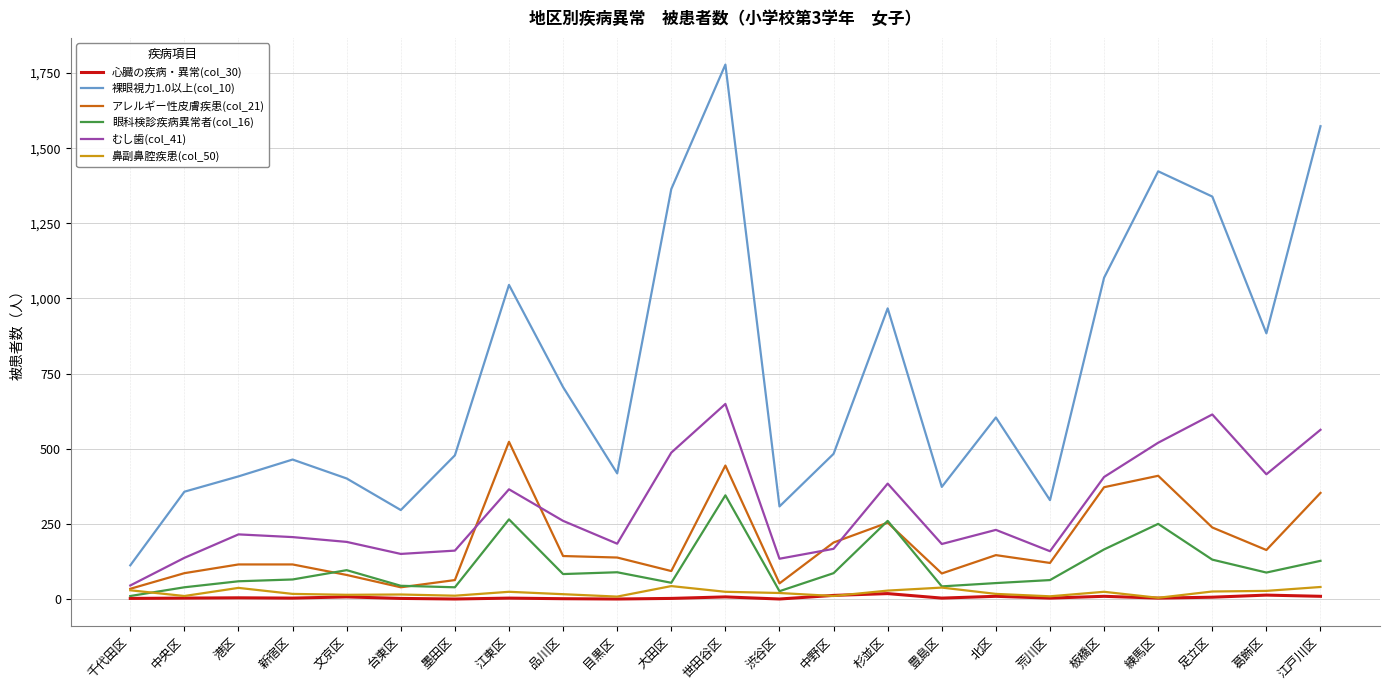

True or false: 裸眼視力1.0以上(col_10) has a value of 1045 at 江東区.

True